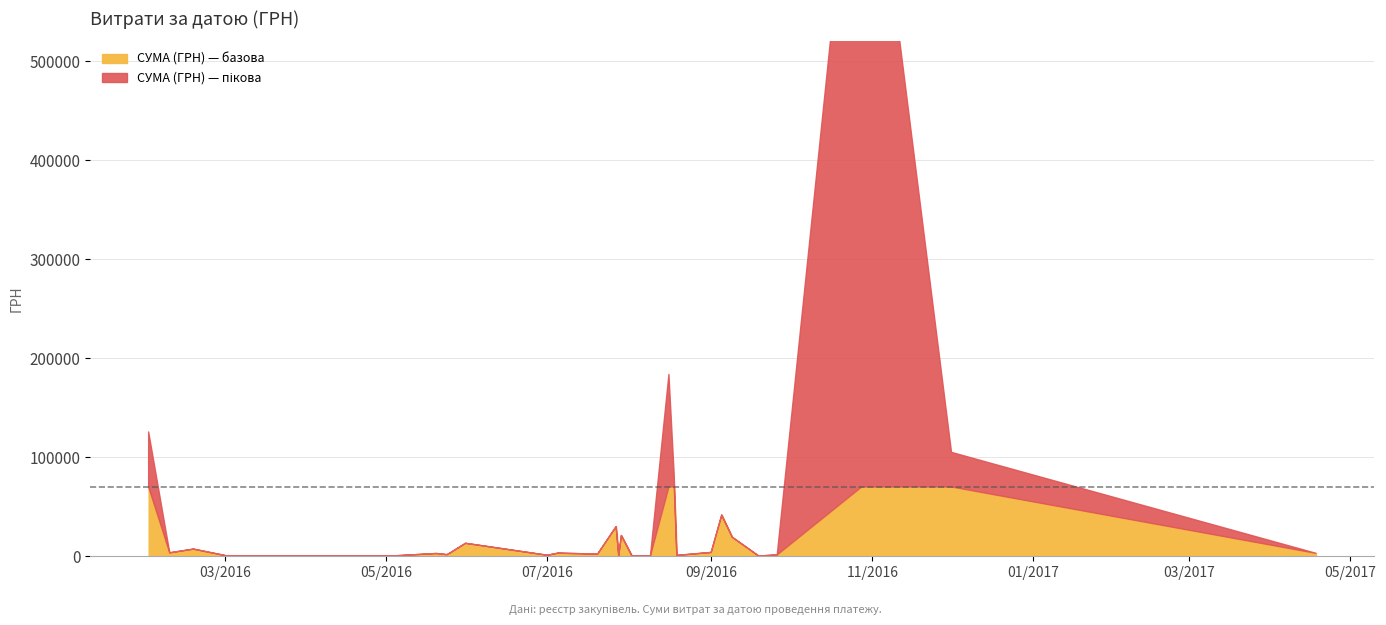

Which has a higher value, 09.03.2016 or 19.09.2016?

09.03.2016